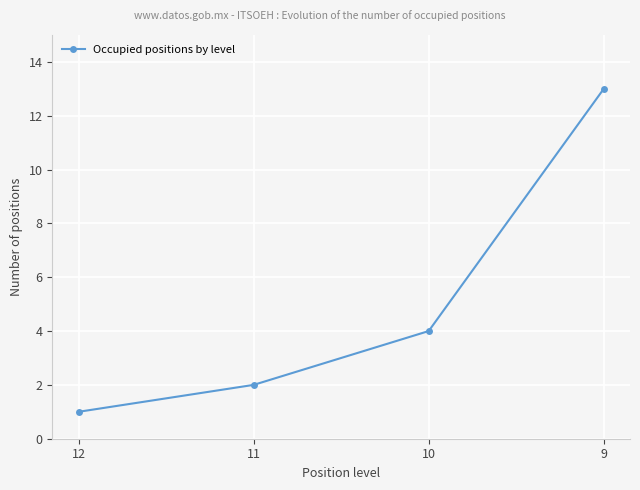

What is the sum of the values at 9 and 11?

15